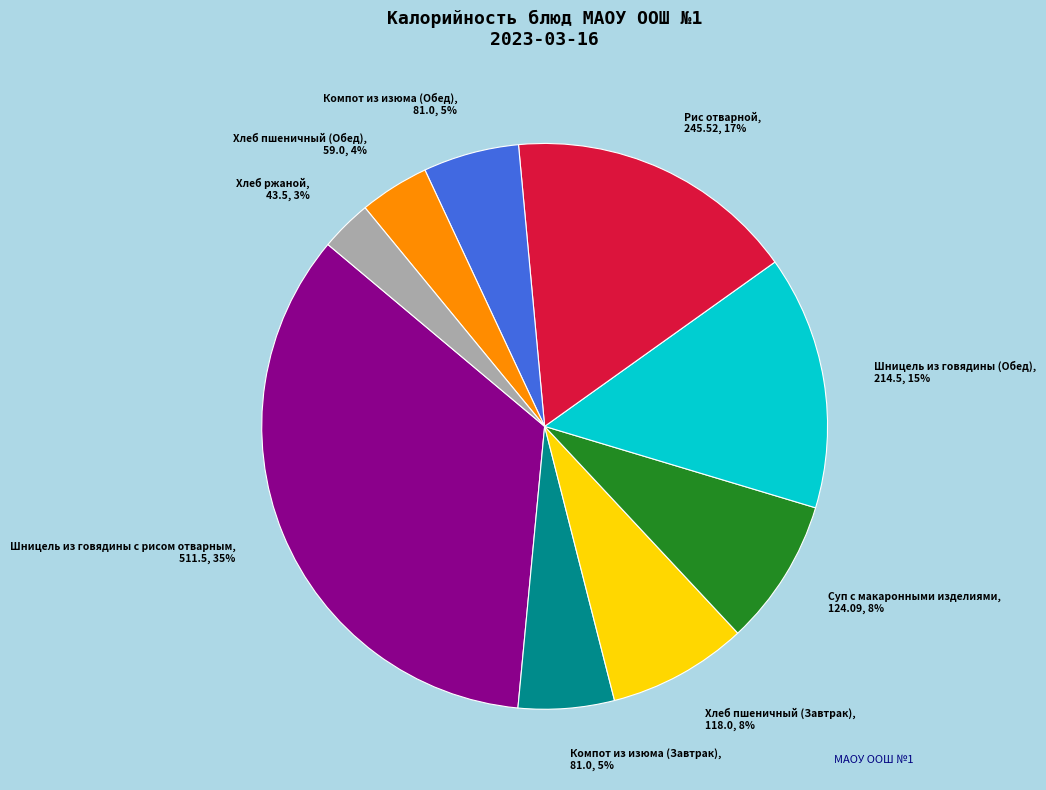

Does any single category account for the majority?

No